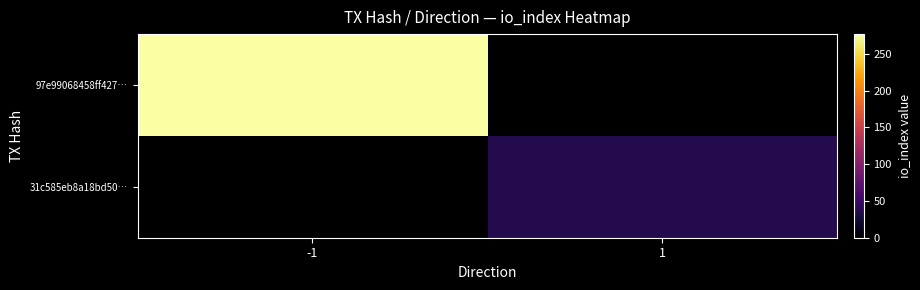

At which label is 97e99068458ff427… closest to 277?

-1